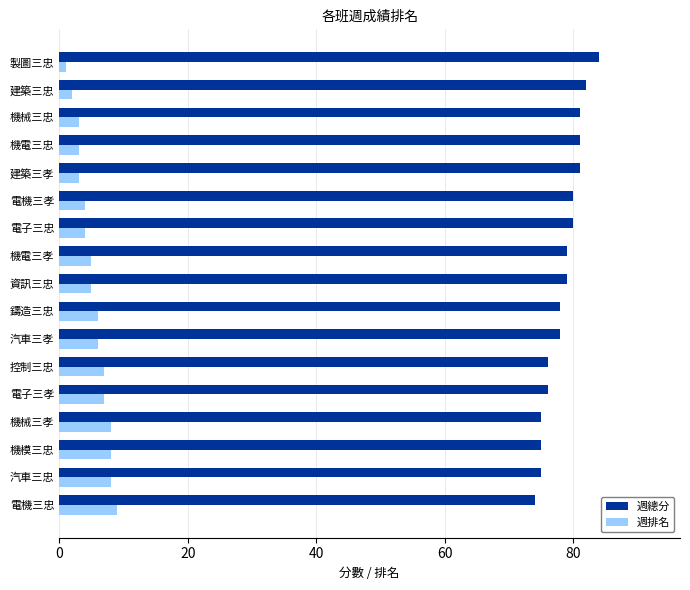

The value of 週排名 at 鑄造三忠 is 2. True or false?

False